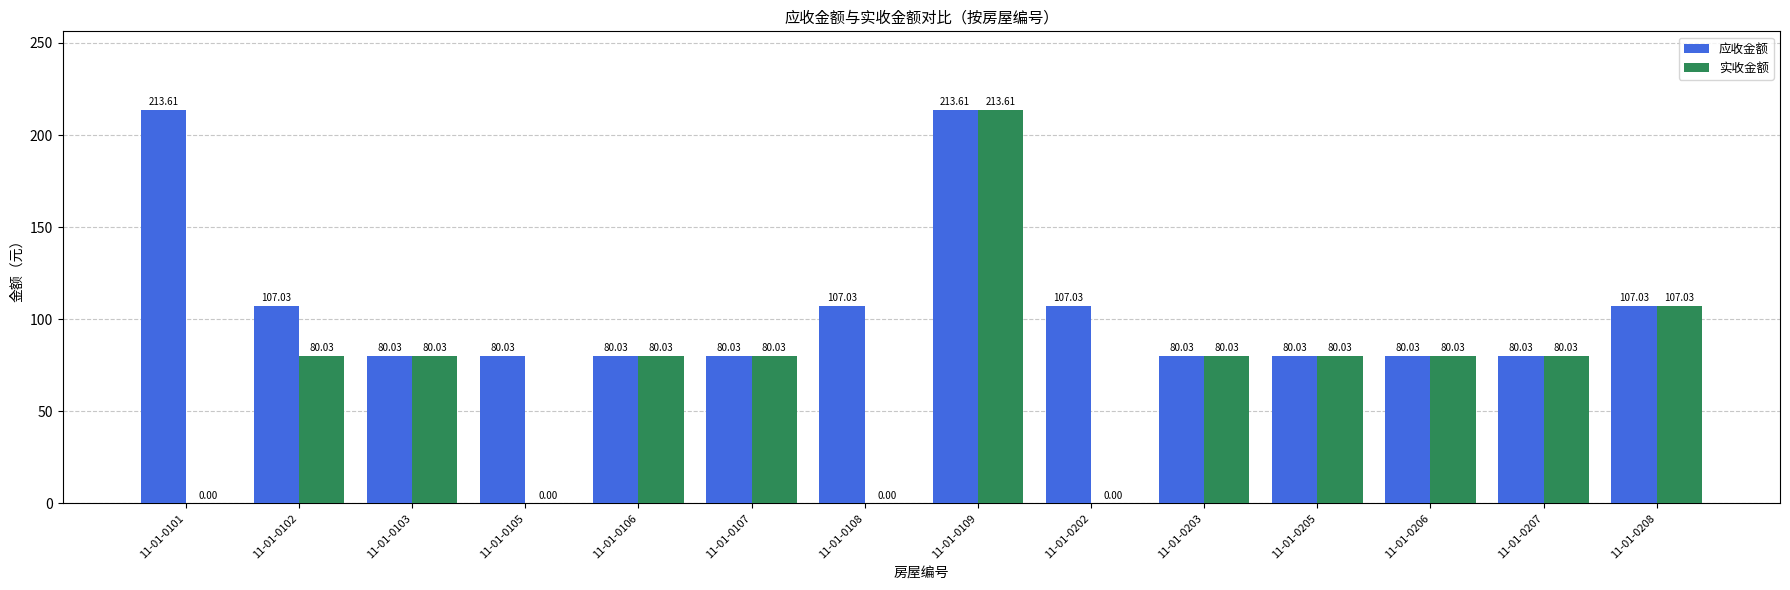

The value of 实收金额 at 11-01-0103 is 141.5. True or false?

False